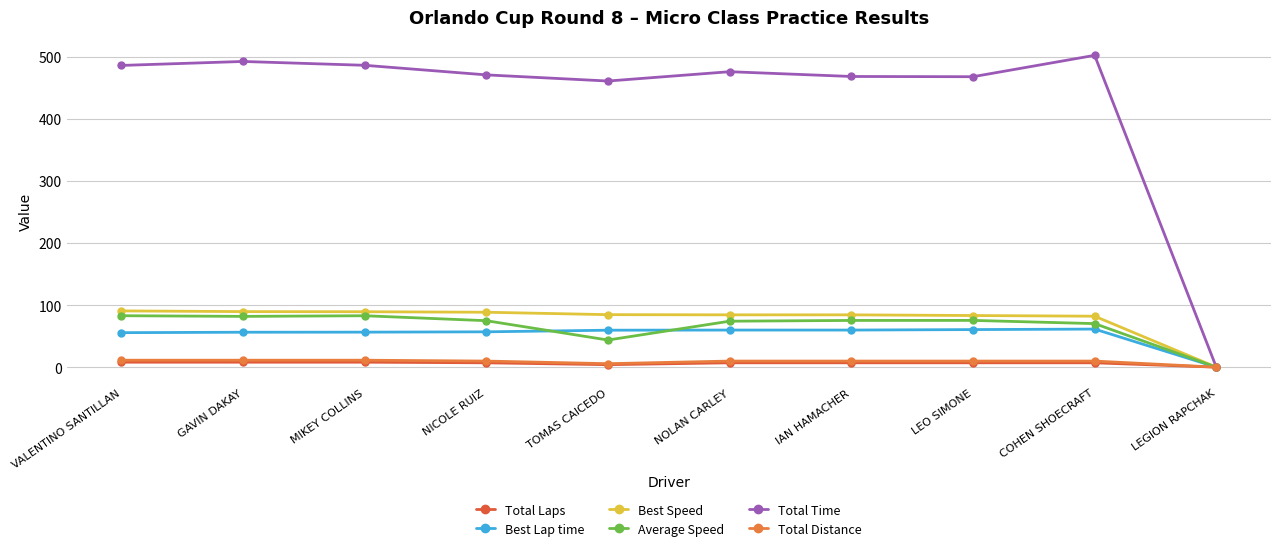

What is the difference between the maximum and minimum values in the Best Speed series?

90.7